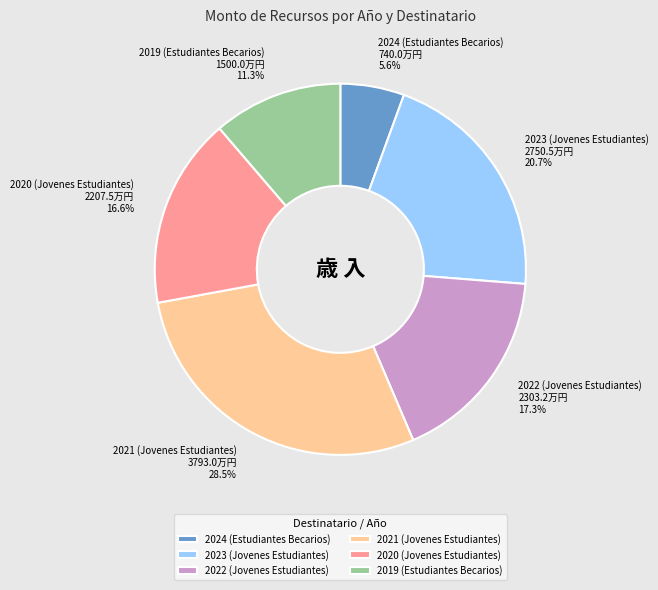

Which has a higher value, 2019 (Estudiantes Becarios) or 2022 (Jovenes Estudiantes)?

2022 (Jovenes Estudiantes)